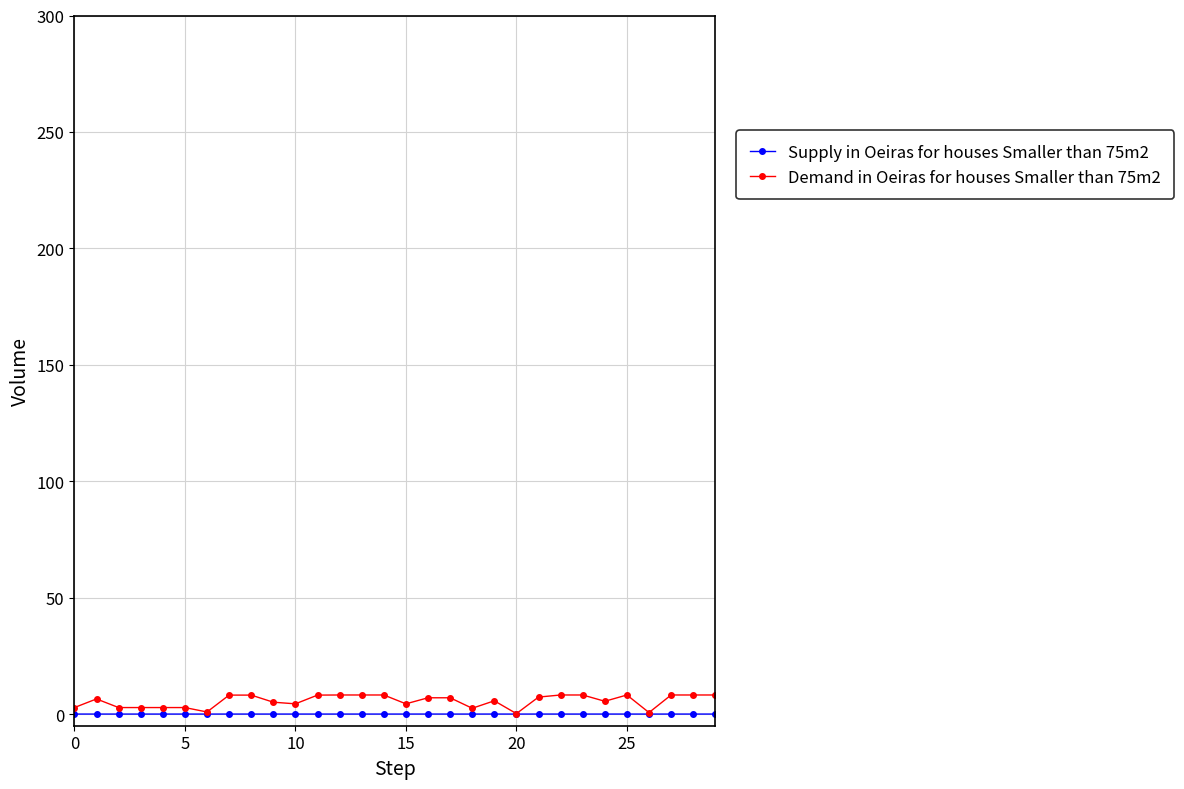

Which series has the largest range (max minus min)?

Demand in Oeiras for houses Smaller than 75m2